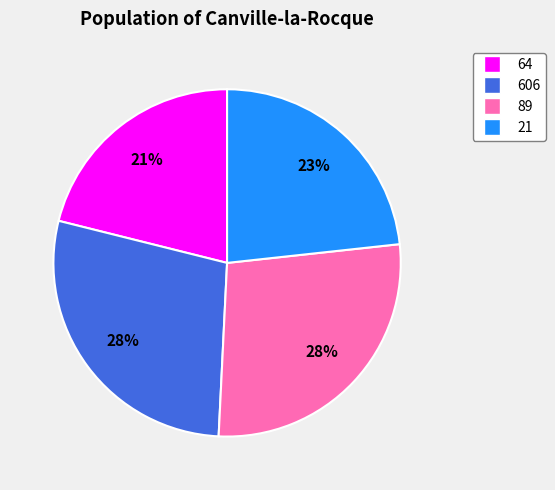

To the nearest percent, what portion does 21 represent?

23%